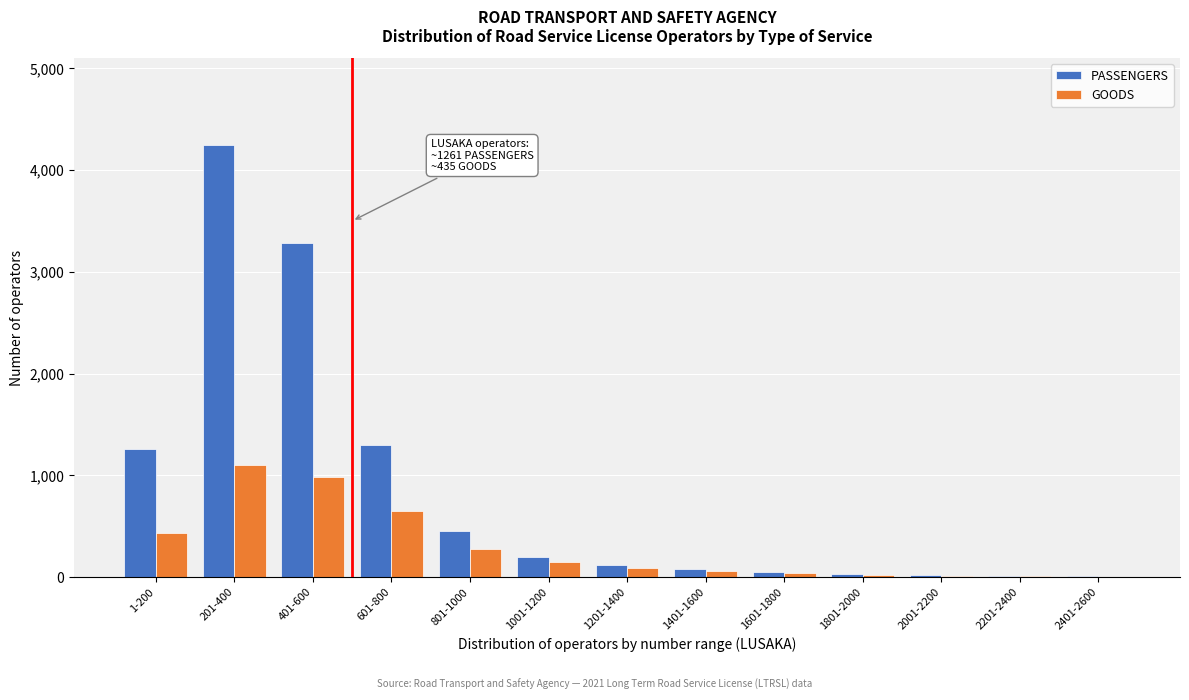

At which category does the chart reach its peak across all series?

201-400